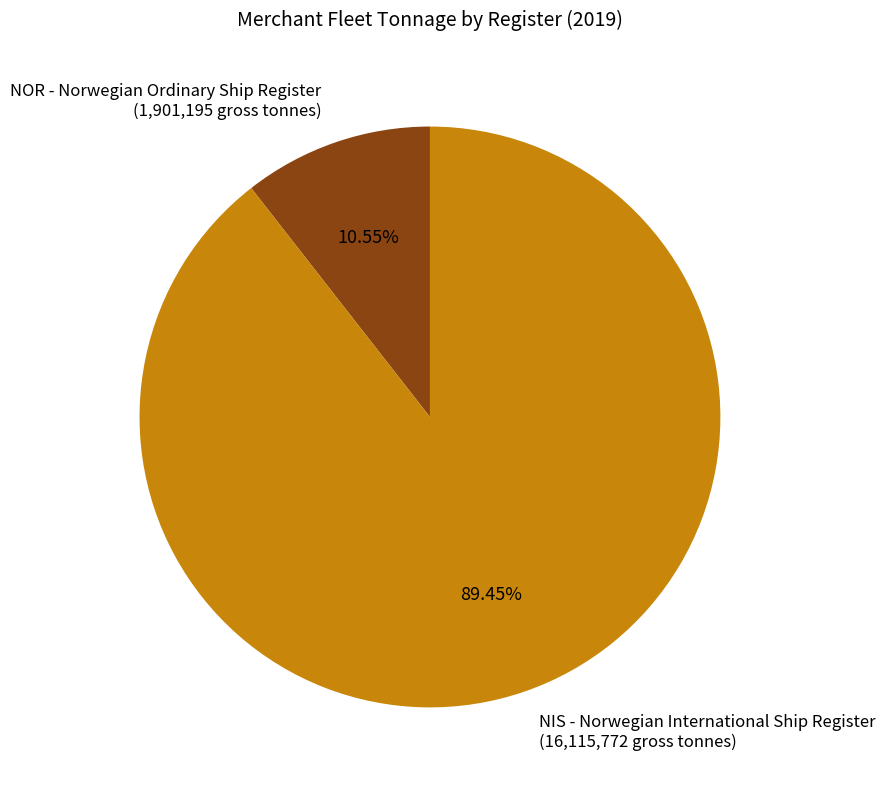

What percentage do NOR - Norwegian Ordinary Ship Register and NIS - Norwegian International Ship Register together represent?

100.0%